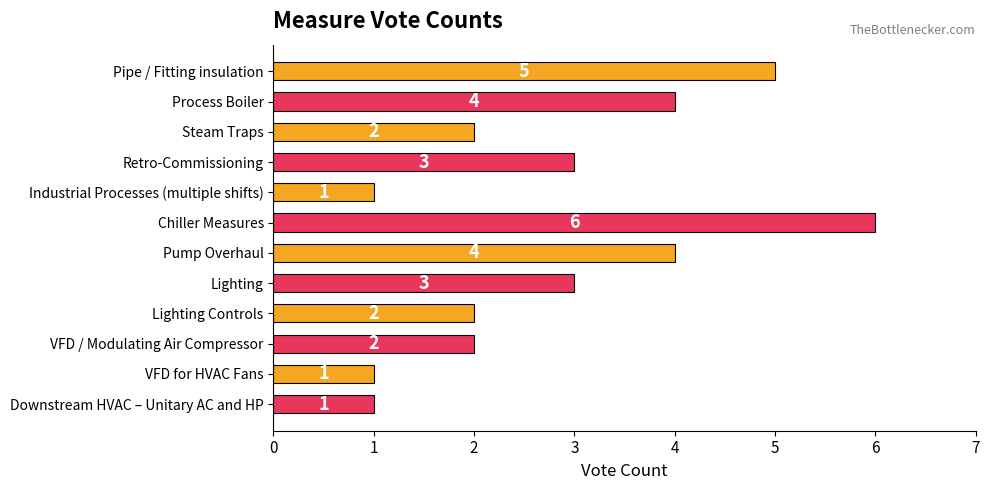

The value at Process Boiler is 2. True or false?

False